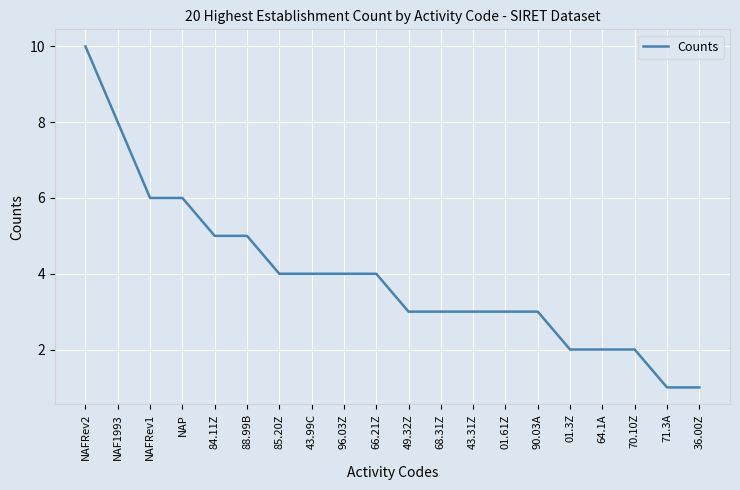

What is the sum of all values?

79